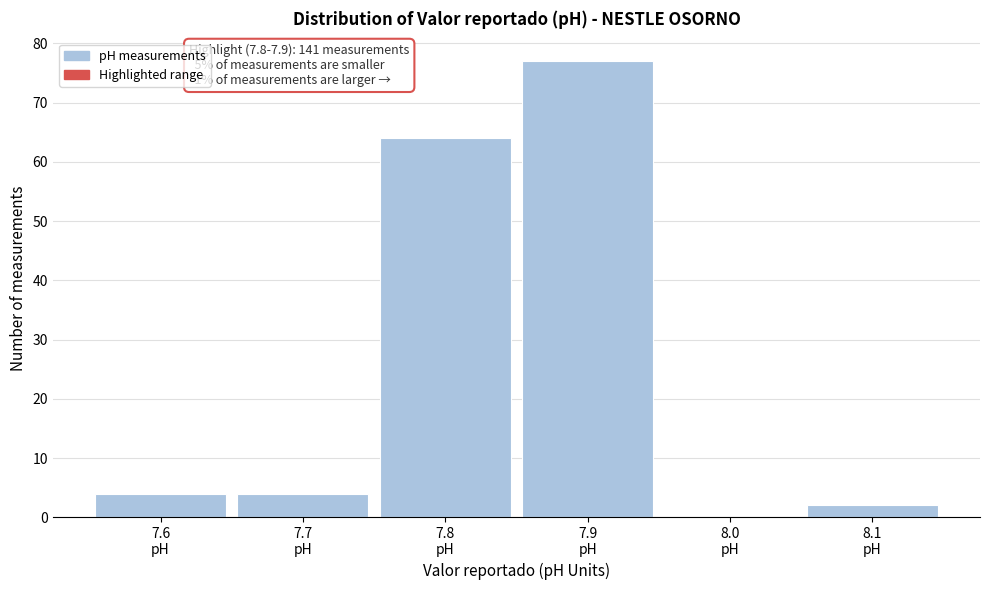

Over which range of the x-axis is the bar tallest?

7.85 to 7.95